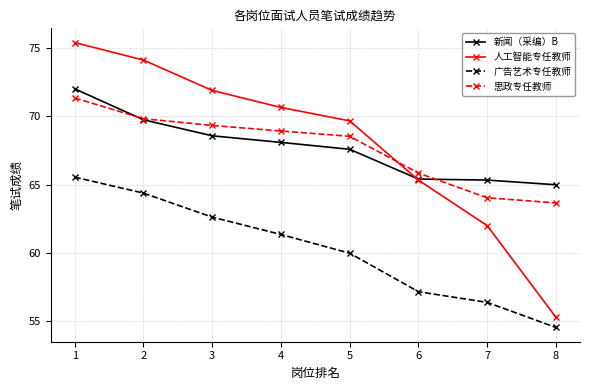

How many values in the 新闻（采编）B series exceed 68?

4